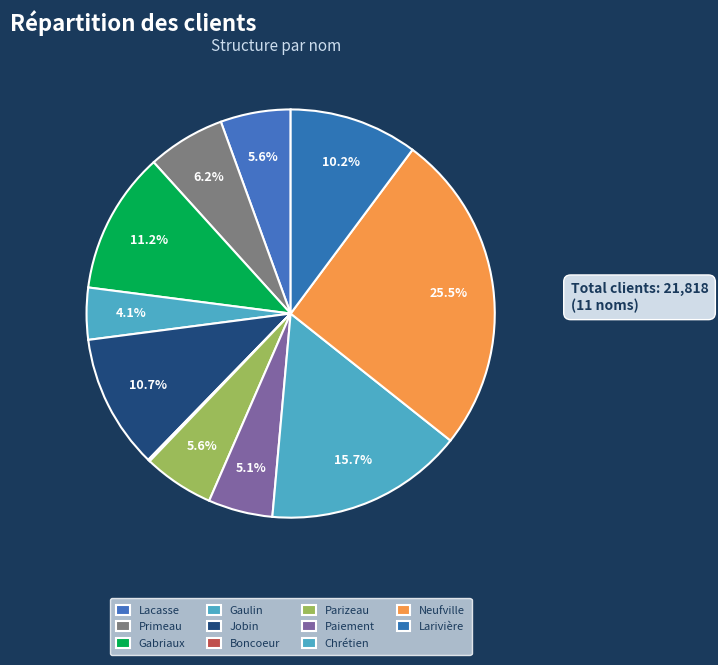

What percentage is the Larivière slice, to the nearest percent?

10%